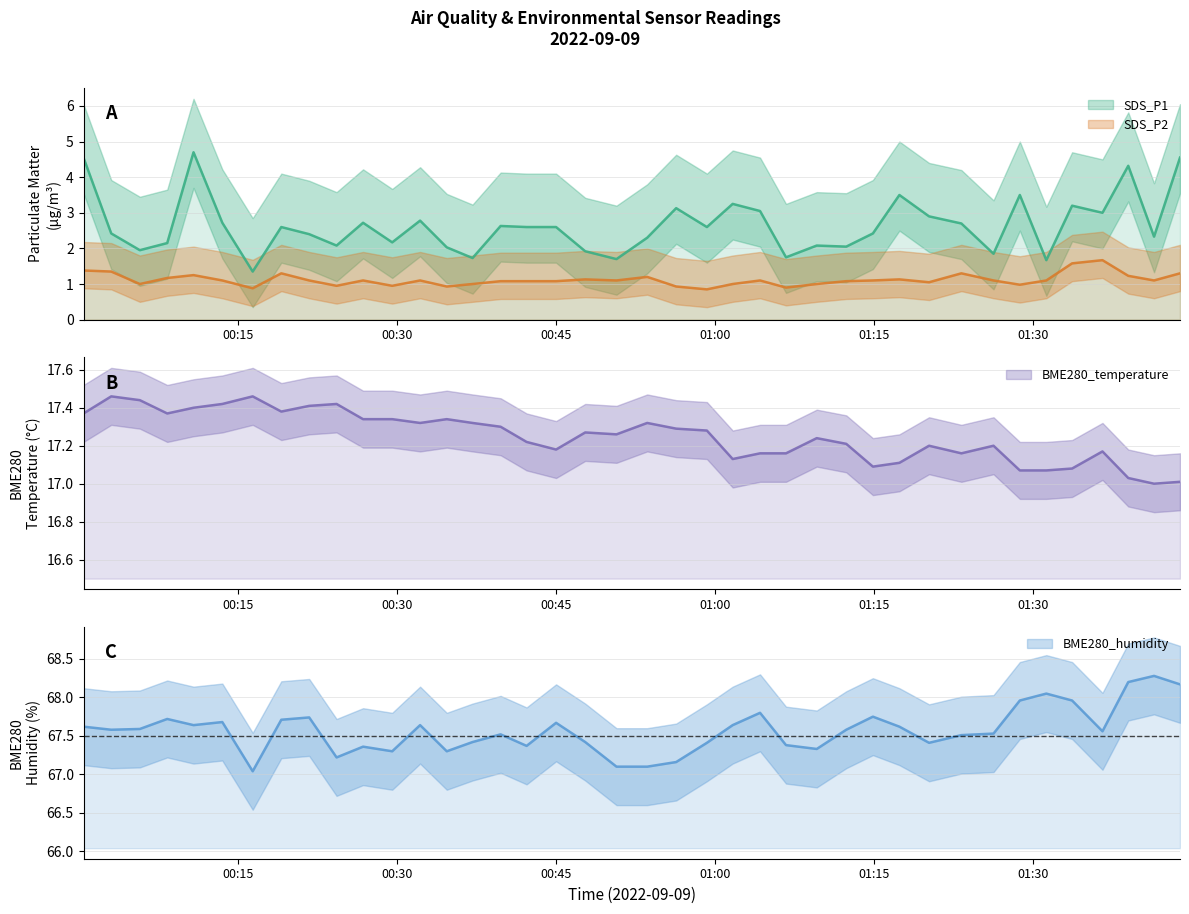

What is the difference between the BME280_temperature values at 00:24 and 00:59?

0.1